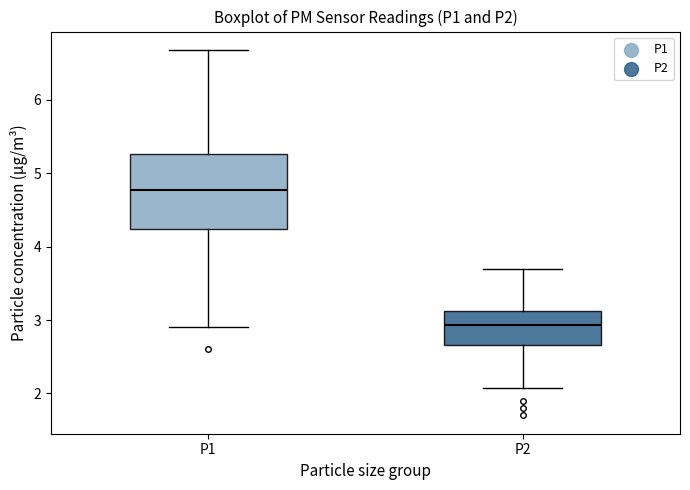

Reading left to right, transcribe this box plot: for each box, give where its median line is, the range the box spans, and where its two whiskers end, as read against the y-axis. The values are not printed on the chart, so give them approximately, as read against the axis.

P1: median 4.8, box 4.2 to 5.3, whiskers 2.9 to 6.7
P2: median 2.9, box 2.7 to 3.1, whiskers 2.1 to 3.7